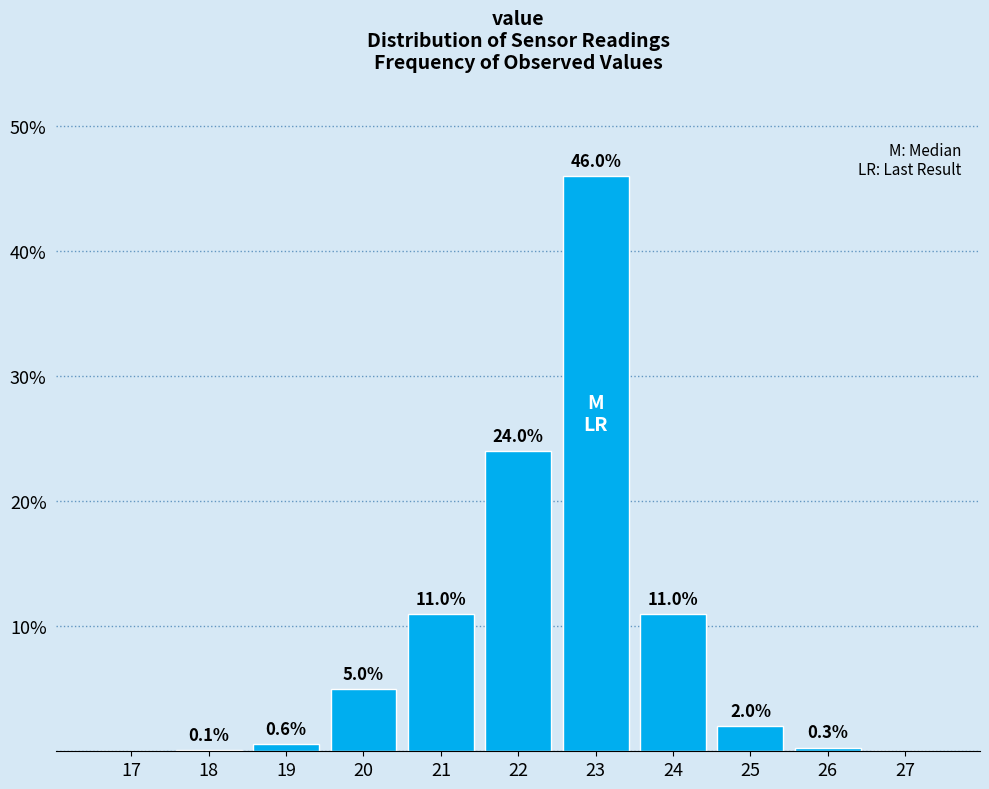

Reading right to left, extract all data points from this chart.

27=0.0	26=0.3	25=2.0	24=11.0	23=46.0	22=24.0	21=11.0	20=5.0	19=0.6	18=0.1	17=0.0